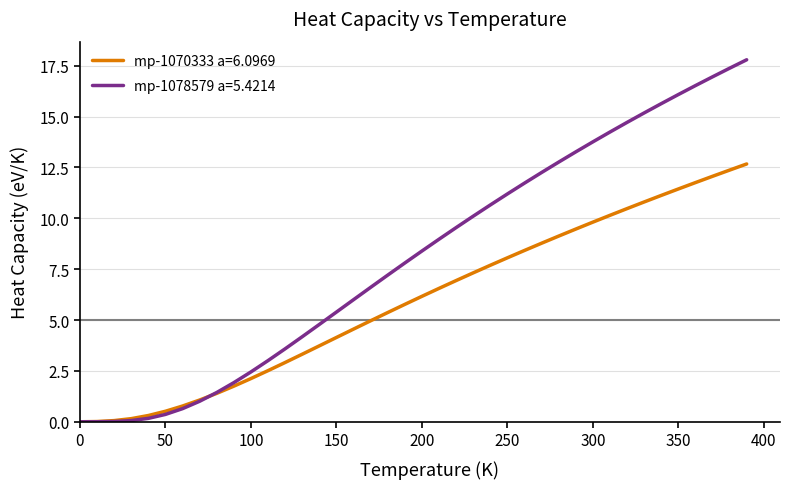

After their last crossing, which series has the higher values: mp-1078579 a=5.4214 or mp-1070333 a=6.0969?

mp-1078579 a=5.4214